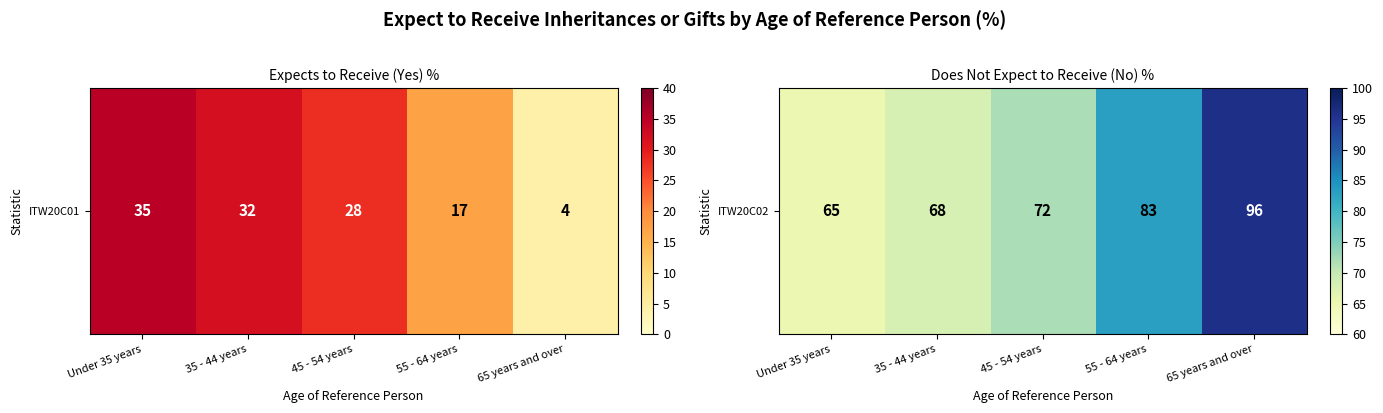

List the labels in order of value, smallest first.

Under 35 years, 35 - 44 years, 45 - 54 years, 55 - 64 years, 65 years and over